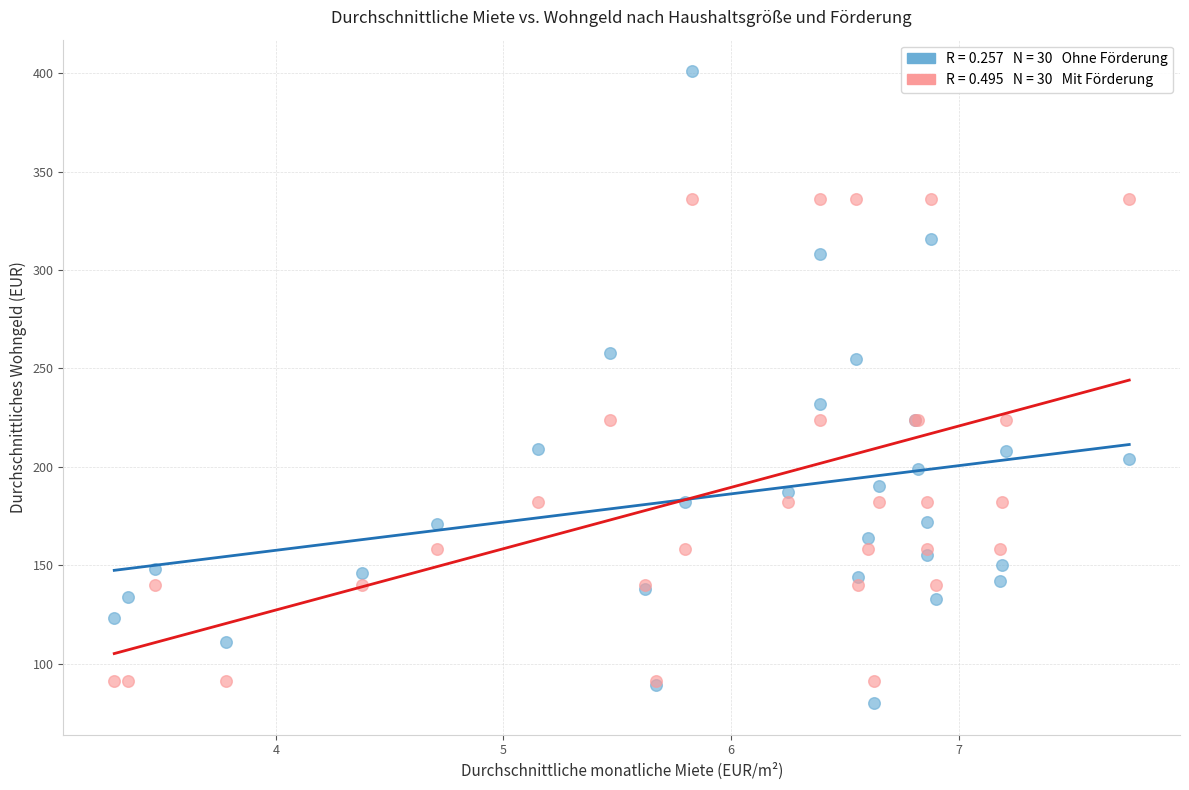

Across all series, what Y value is closest to 240?

232